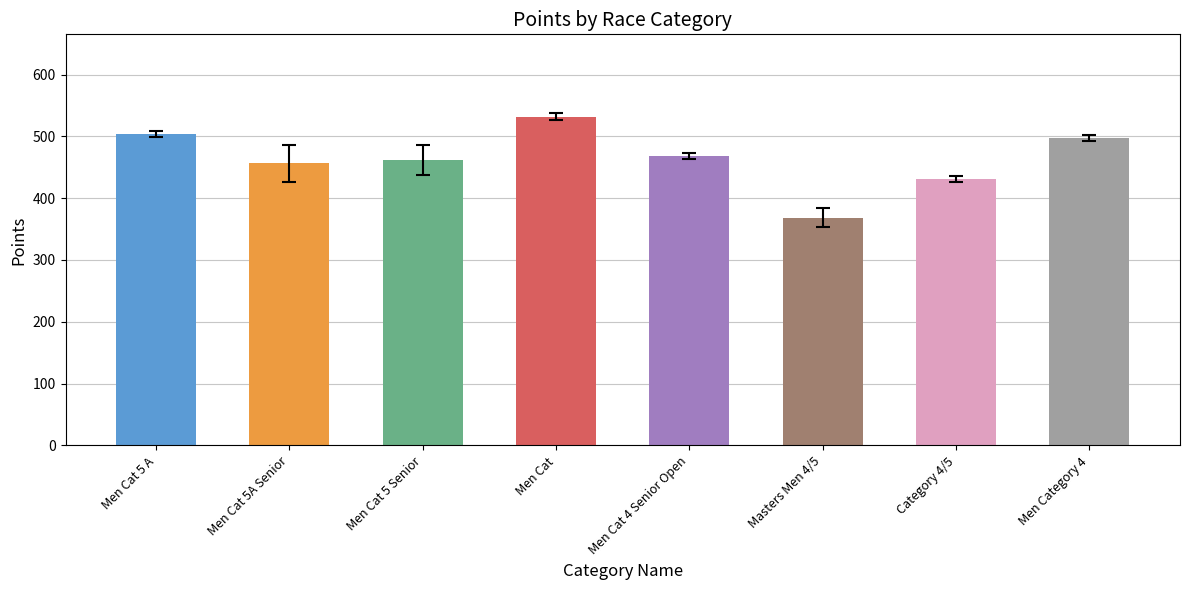

Between Men Cat and Men Cat 5 Senior, which is larger?

Men Cat